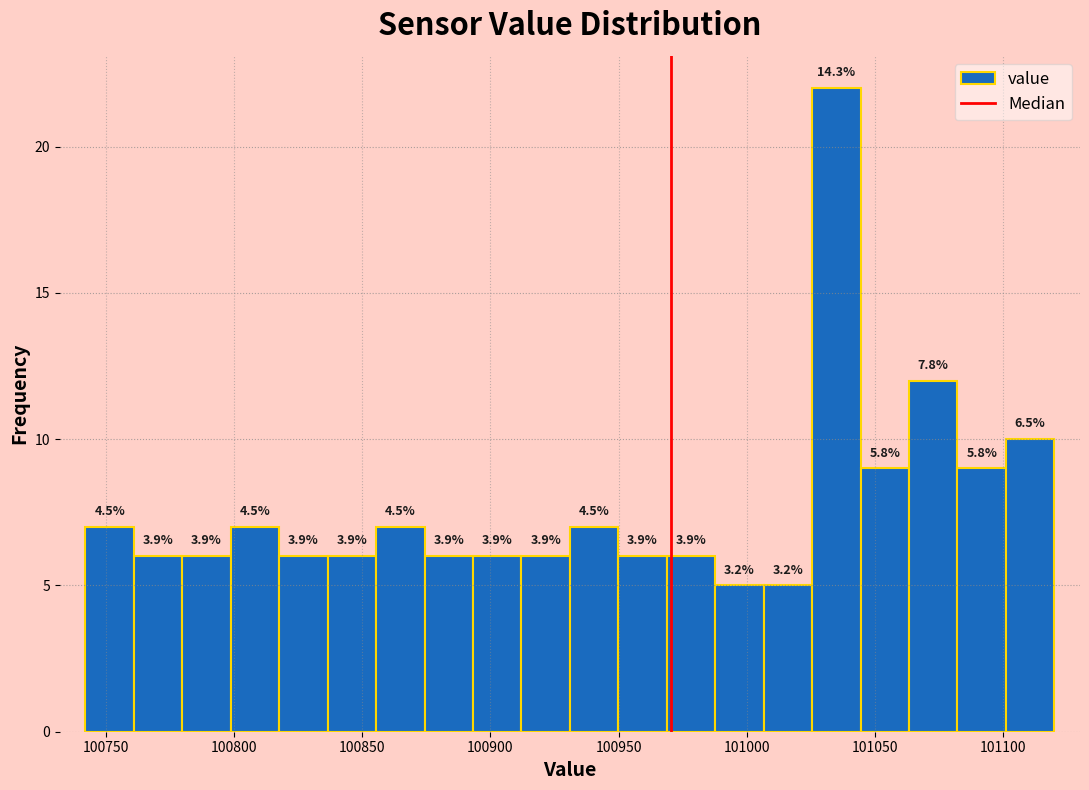

Around what value on the x-axis is the tallest bar? Give the approximate position of its centre, as read against the axis.

101035